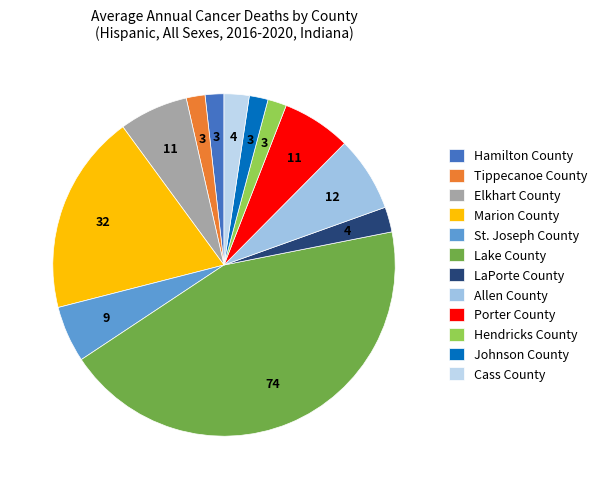

What is the smallest slice in the pie chart?

Hamilton County